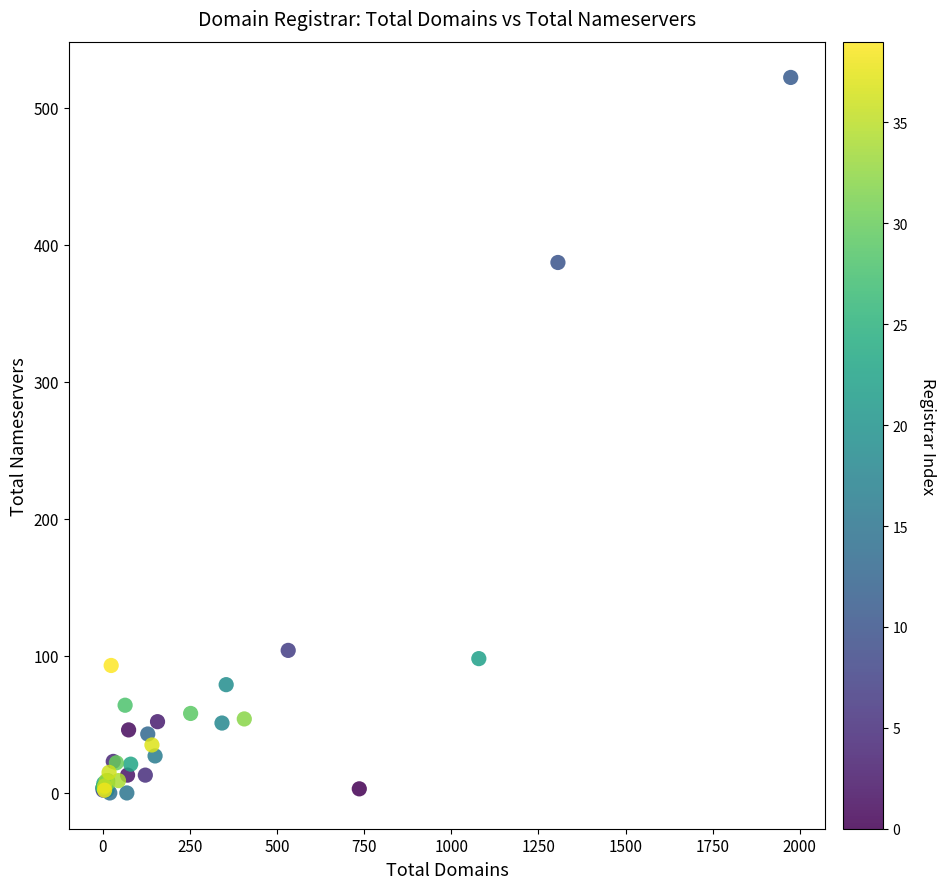

What Y value in the scatter plot is closest to 261?

387